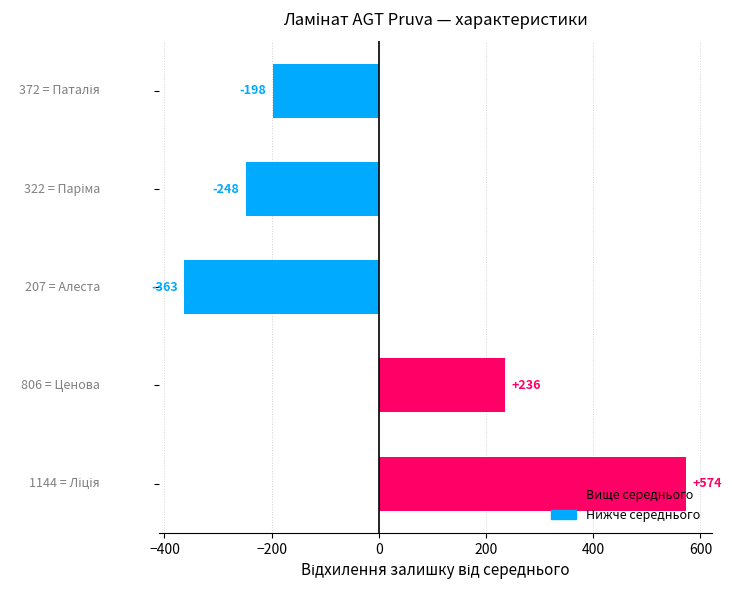

What is the difference between the maximum and minimum values?

937.0